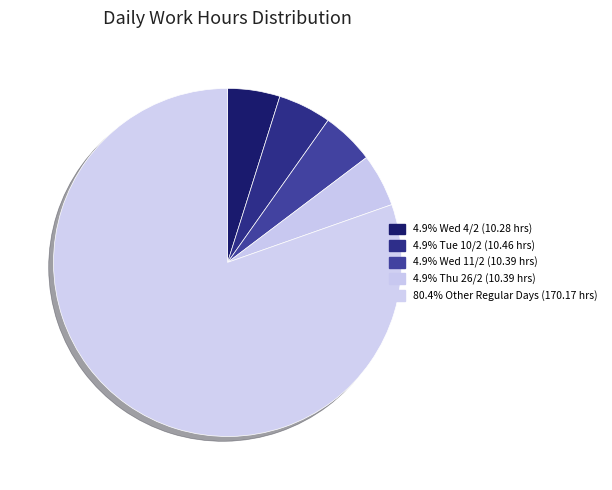

Count the number of slices in the pie.

5